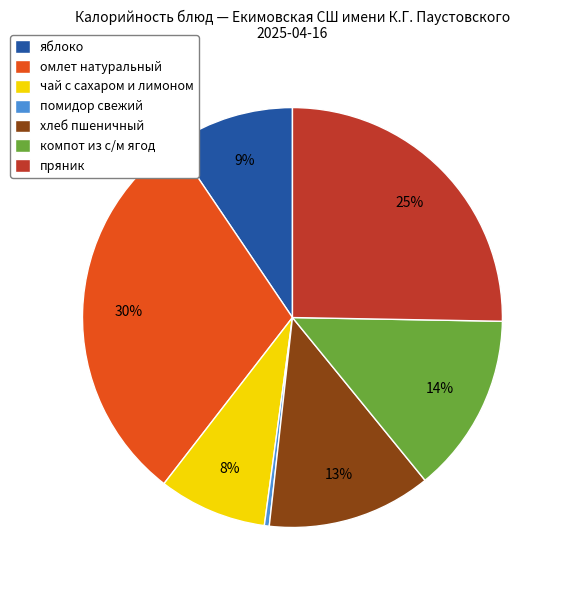

Which has a higher value, чай с сахаром и лимоном or компот из с/м ягод?

компот из с/м ягод